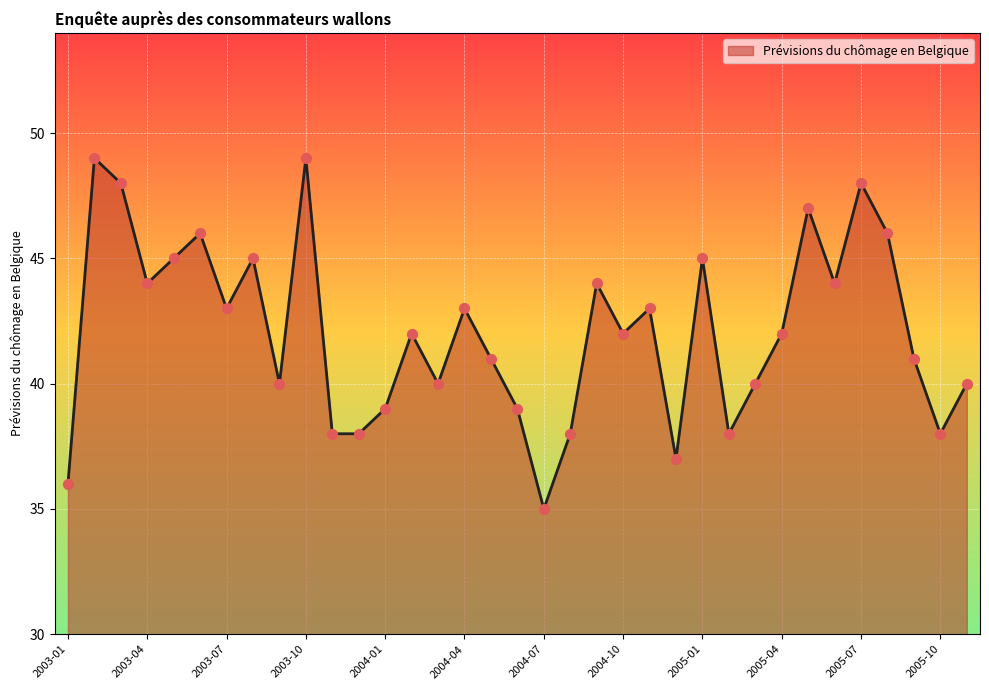

What is the difference between the maximum and minimum values?

14